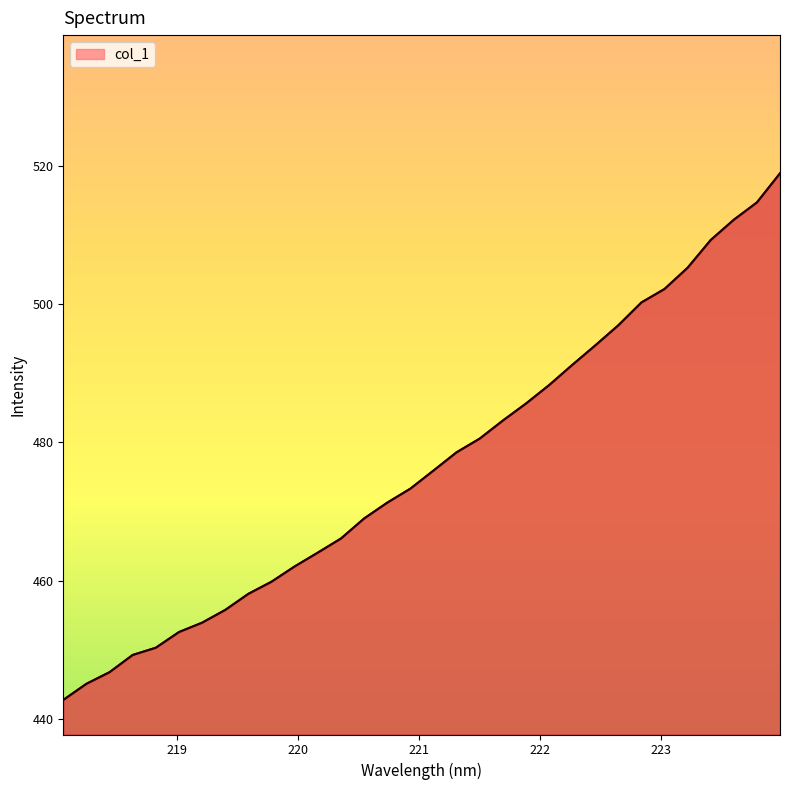

What is the difference between the maximum and minimum values?

76.2